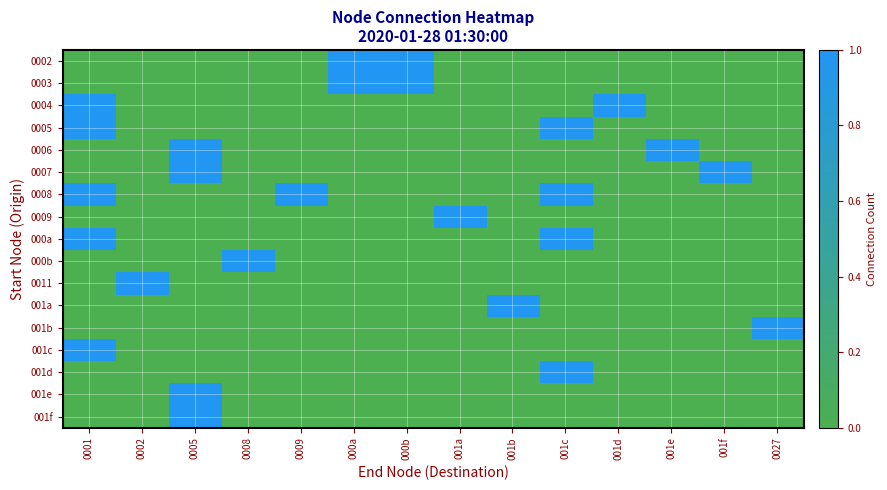

What is the spread (max minus min) of values at 001e?

1